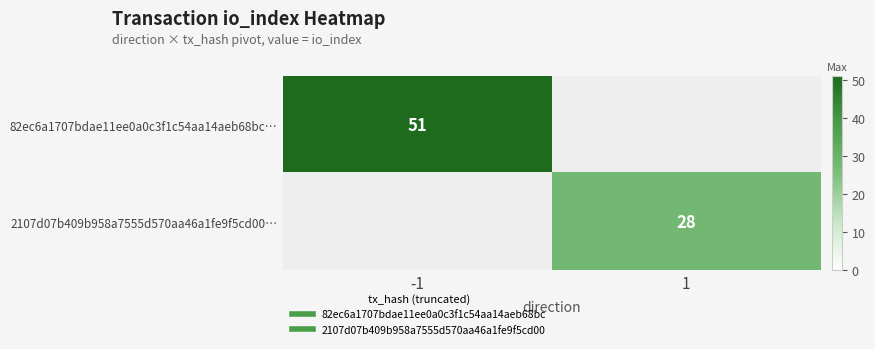

The 2107d07b409b958a7555d570aa46a1fe9f5cd00… series shows 28.0 at 1. True or false?

True